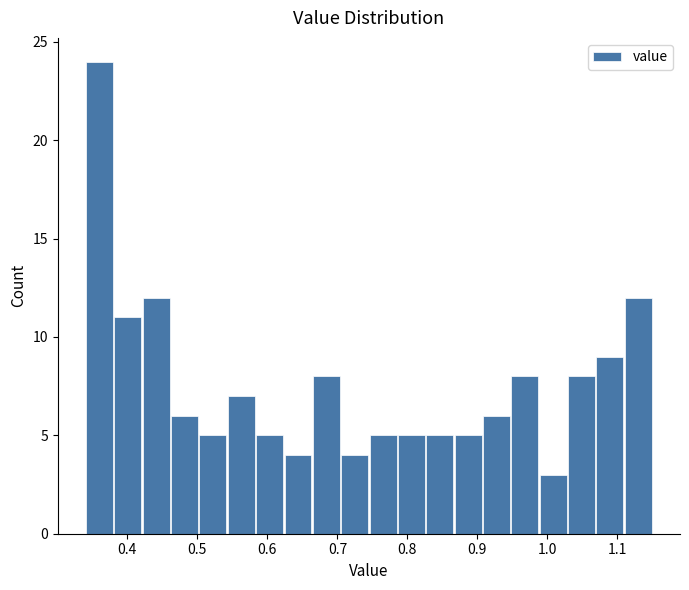

What is the height of the bar covering 0.99 to 1.03 on the x-axis? Neither the bar edges nor the heights are printed on the chart, so give them approximately, as read against the axes.

3